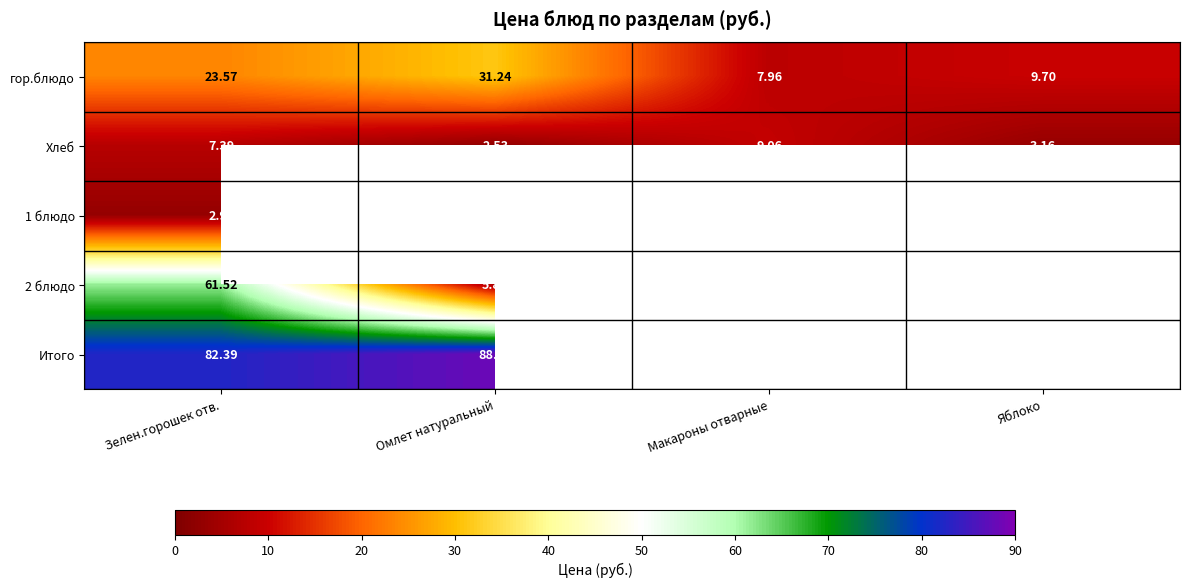

How many data points in Хлеб are less than 7?

2